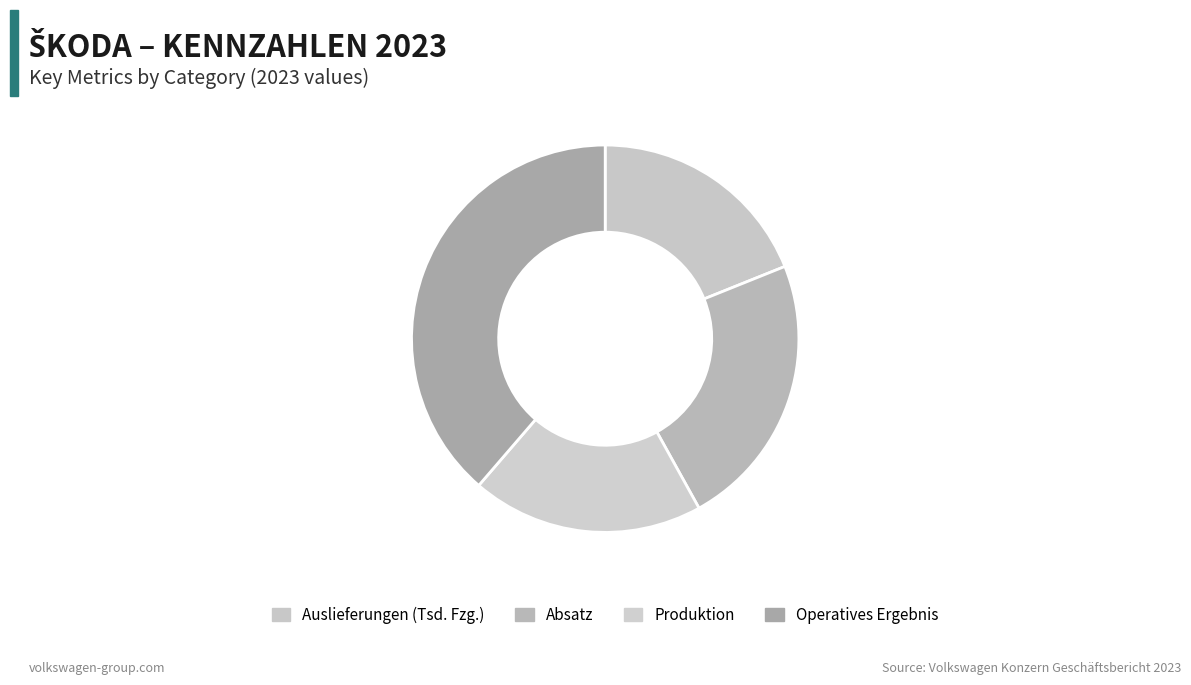

How many slices are in this pie chart?

4